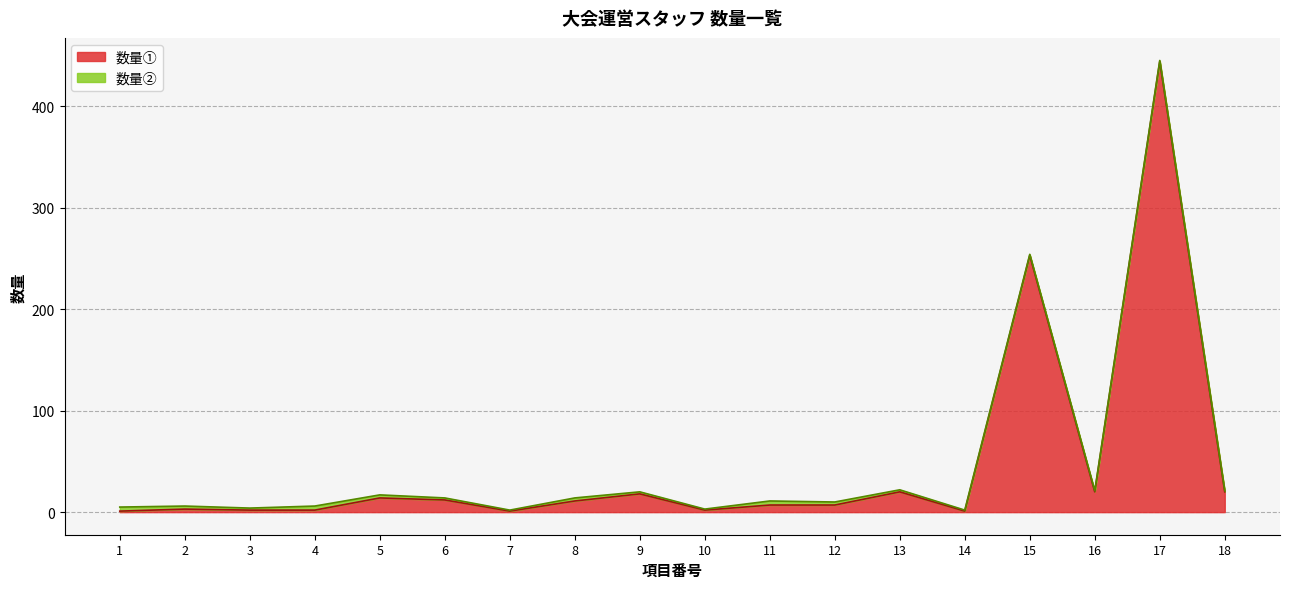

List the labels in order of value, smallest first.

1, 7, 14, 3, 4, 10, 2, 11, 12, 8, 6, 5, 9, 13, 16, 18, 15, 17